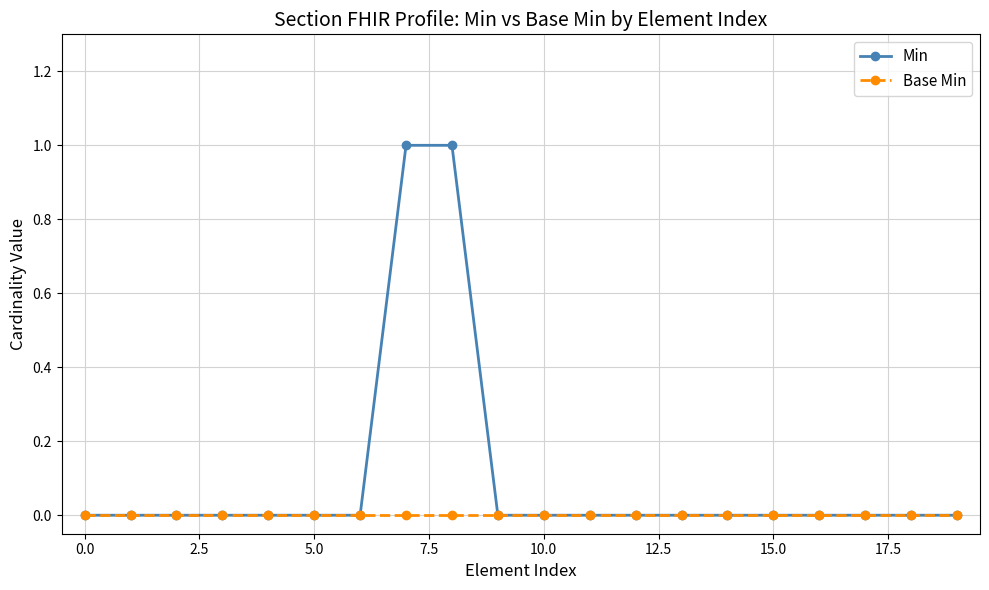

Which series has the largest total across all categories?

Min